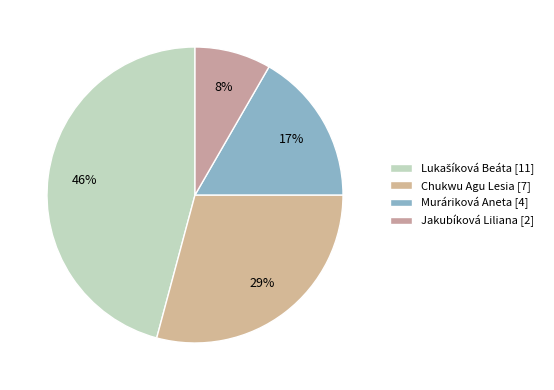

What is the smallest slice in the pie chart?

Jakubíková Liliana